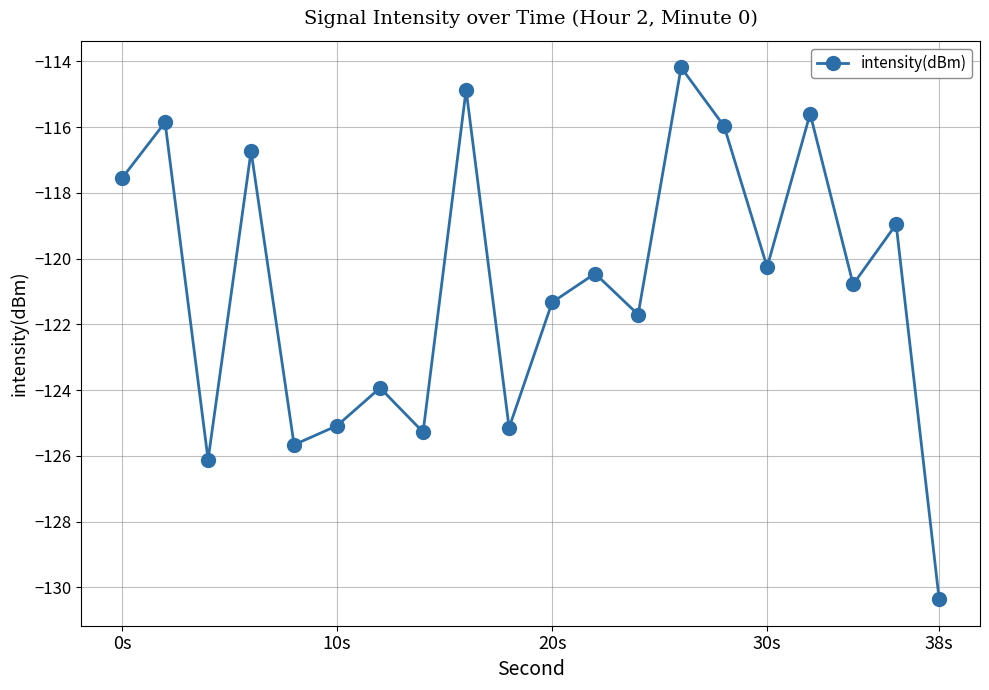

Does the chart display data point markers on the line(s)?

Yes